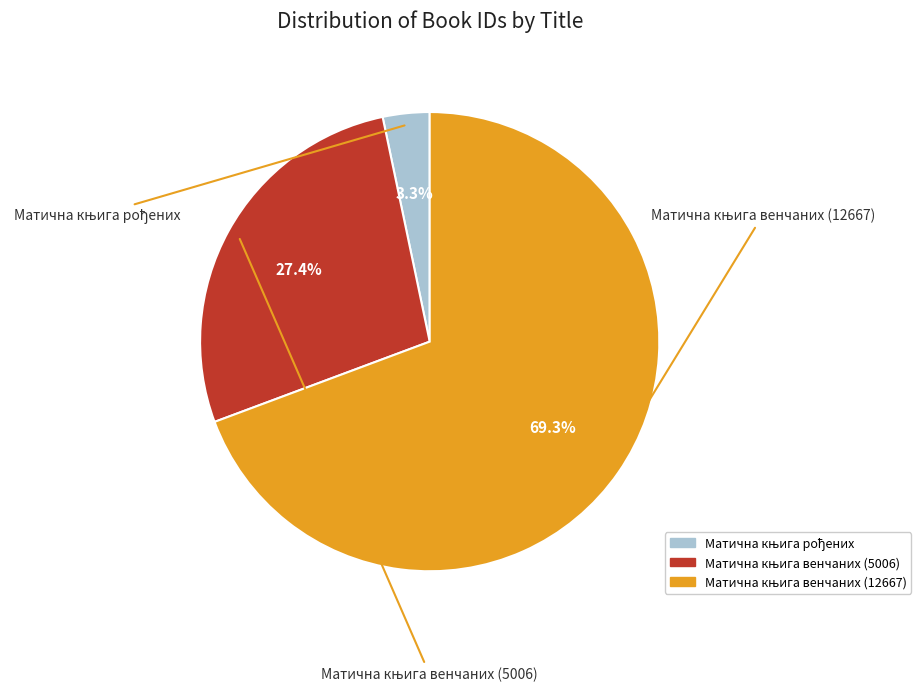

How many slices are in this pie chart?

3